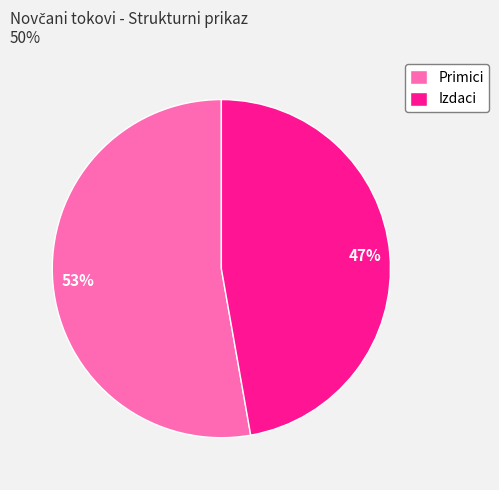

Combined, do Primici and Izdaci account for over 50%?

Yes